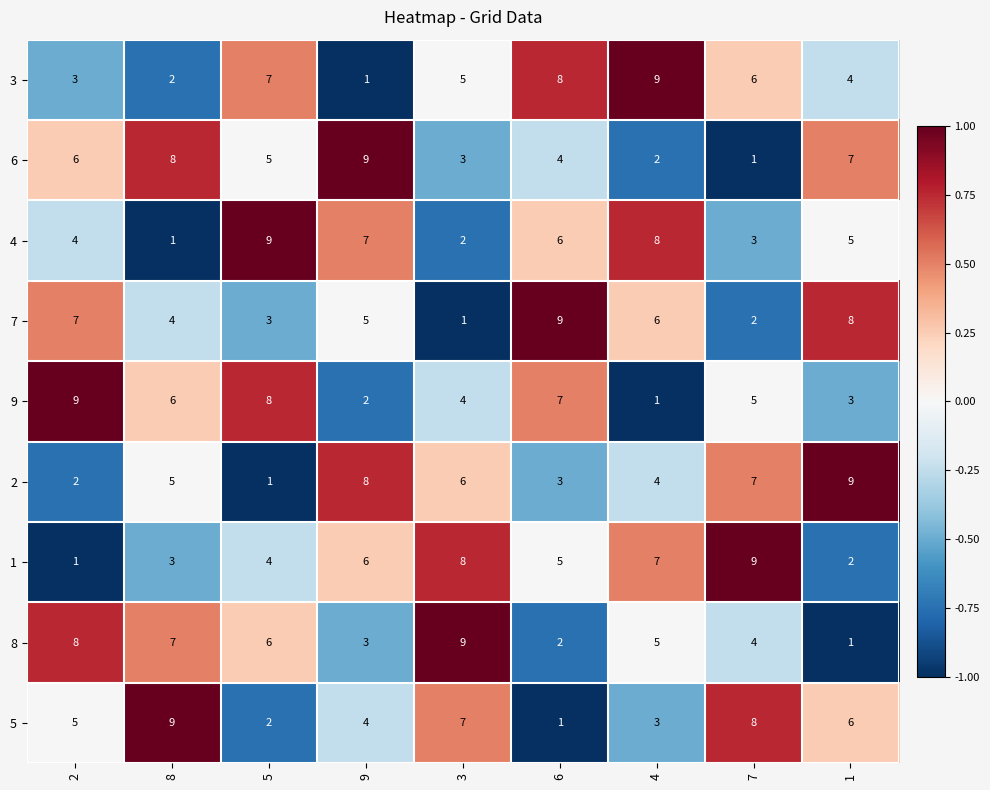

At which label does 7 reach its minimum?

3